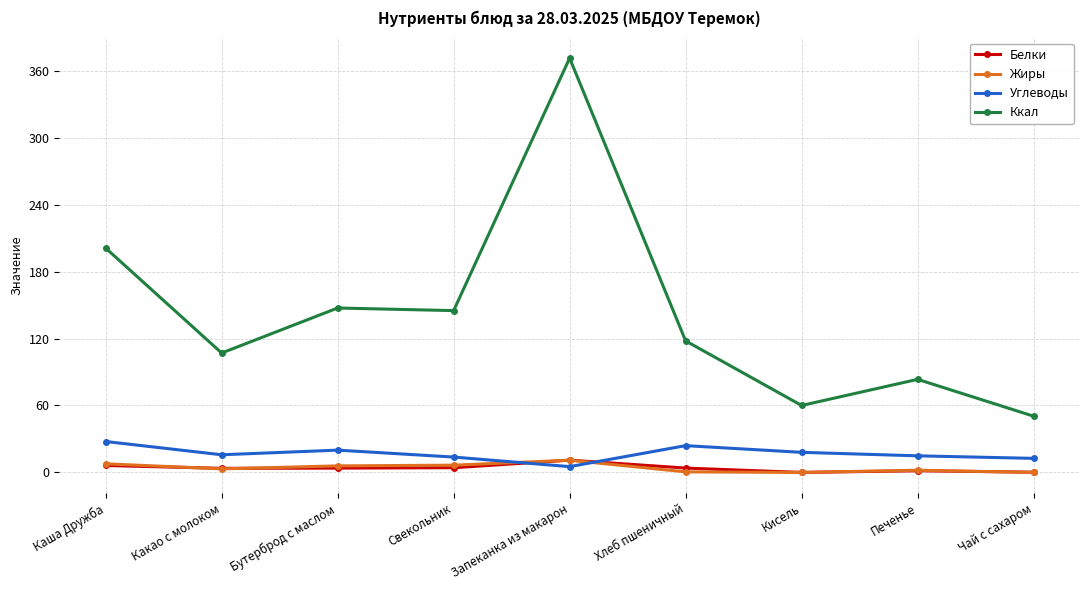

Count the number of categories in the chart.

9